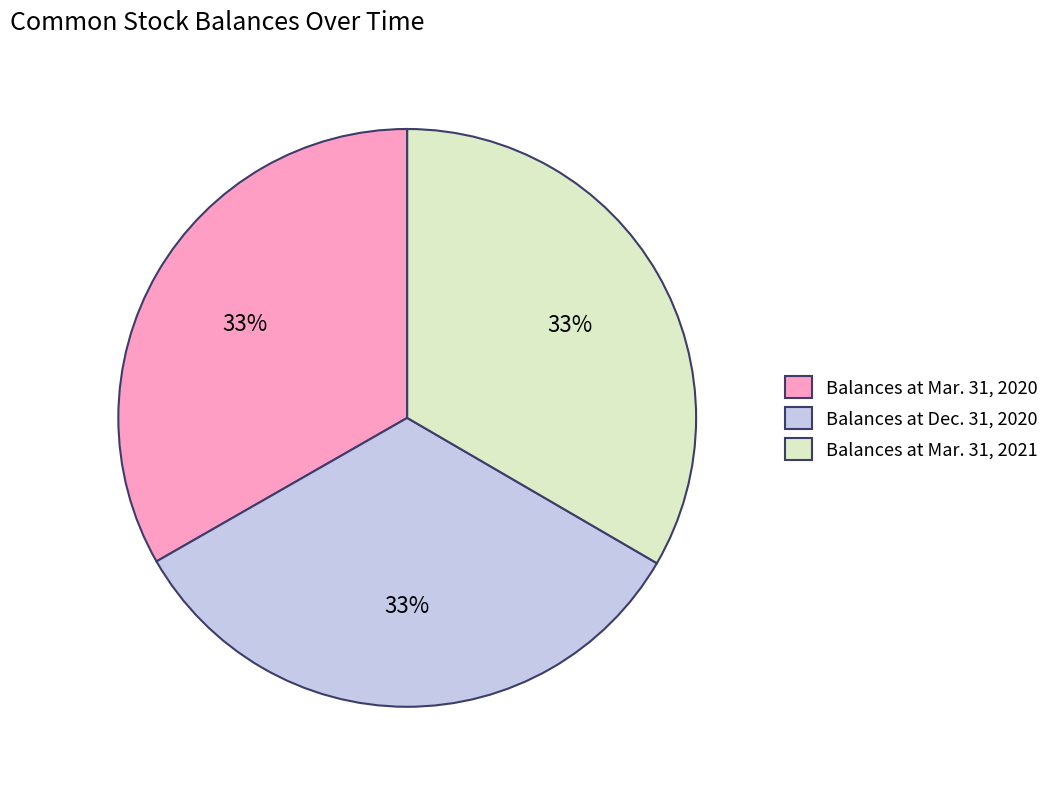

To the nearest percent, what is the average slice percentage?

33%